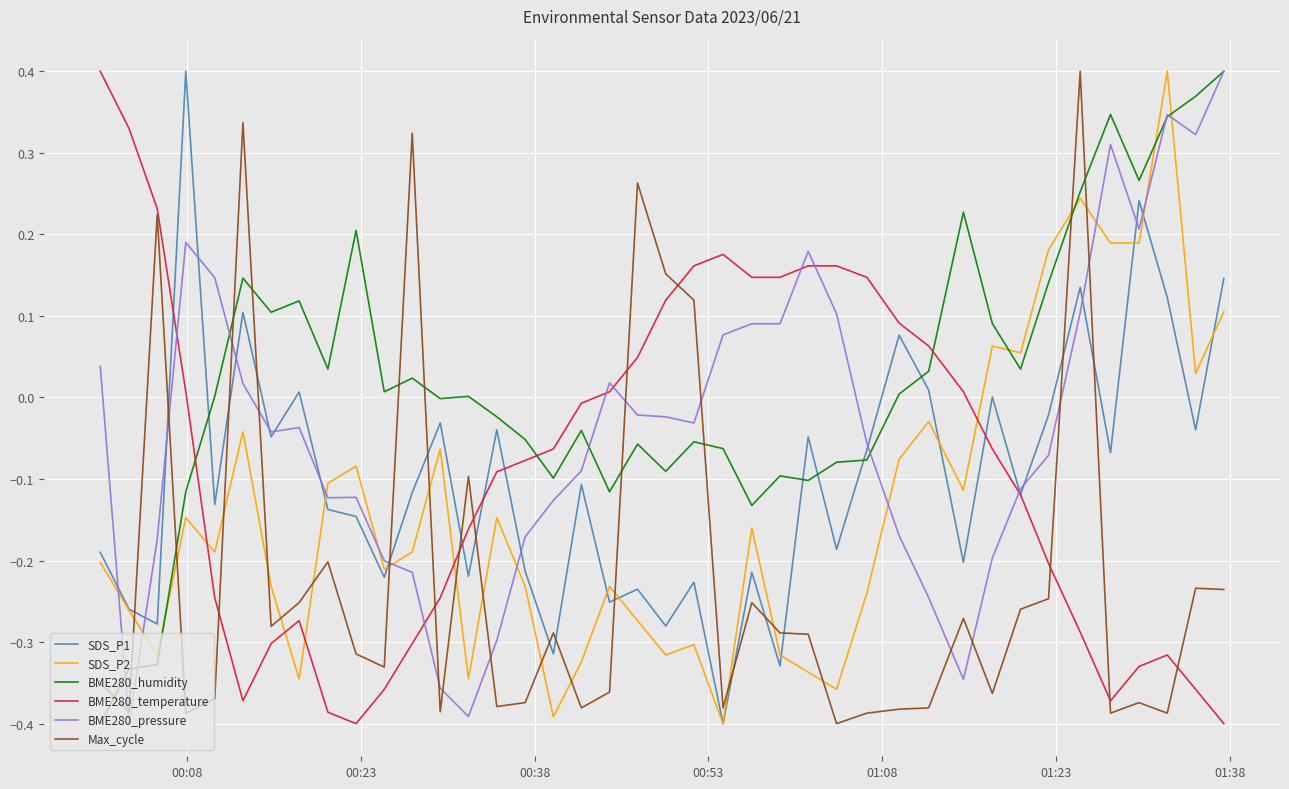

Which series has the largest total across all categories?

BME280_humidity